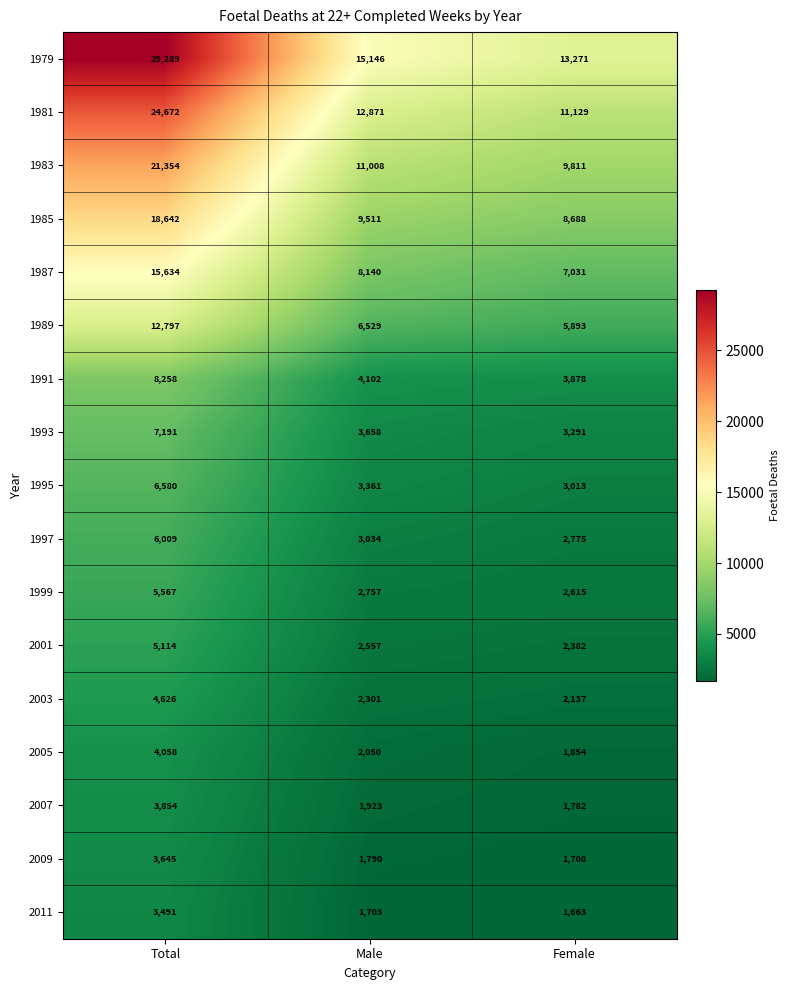

Which series has the largest total across all categories?

1979